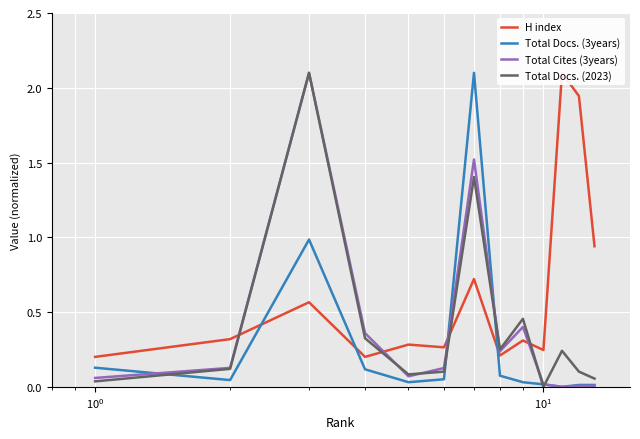

What is the highest value of the Total Cites (3years) series?

2.1